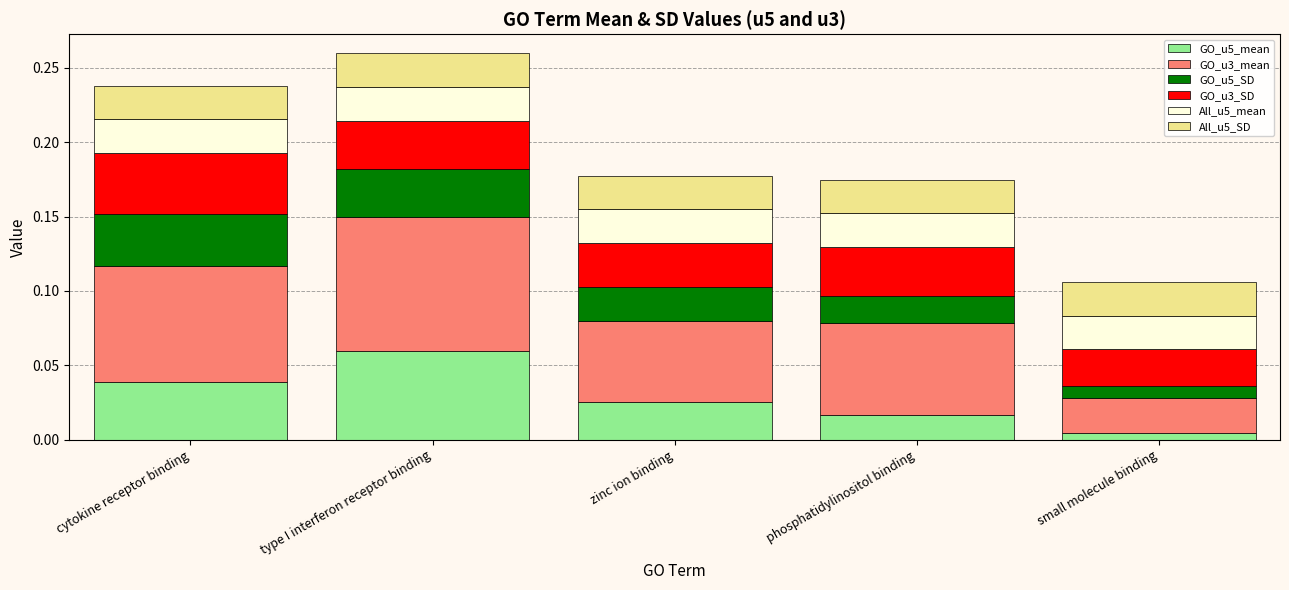

What value does the GO_u5_mean series have at type I interferon receptor binding?

0.1